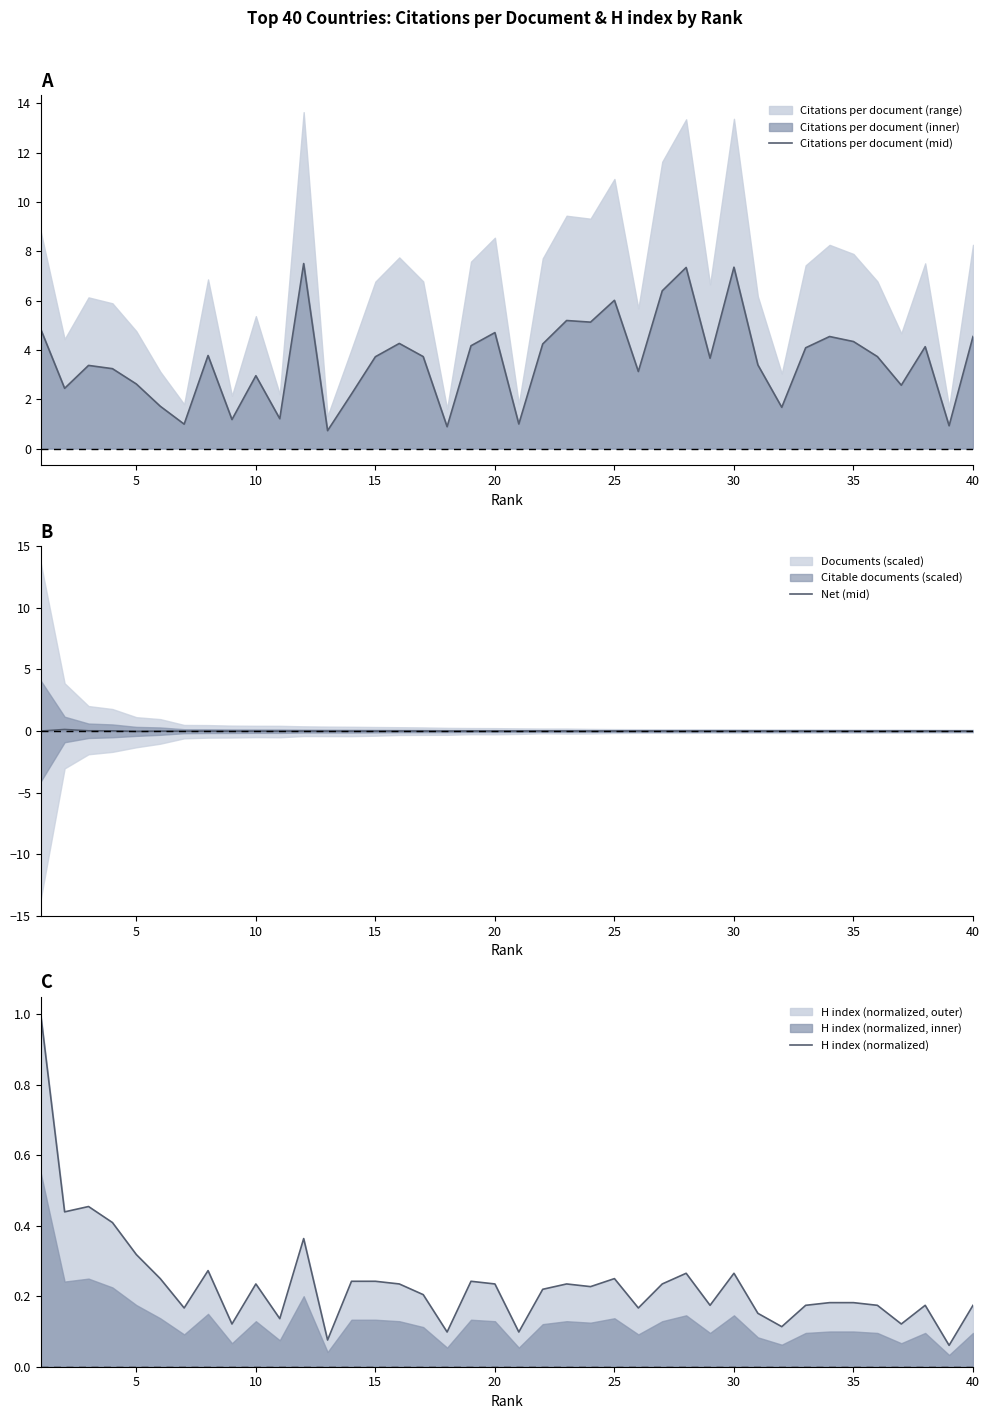

True or false: Net (mid) has a value of -0.0 at 35.

True